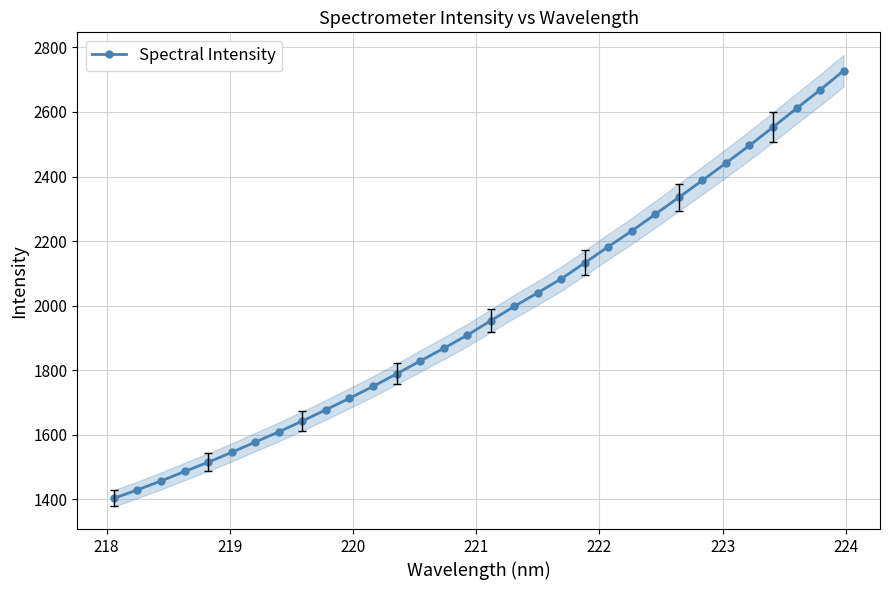

What is the maximum value for Spectral Intensity?

2727.6